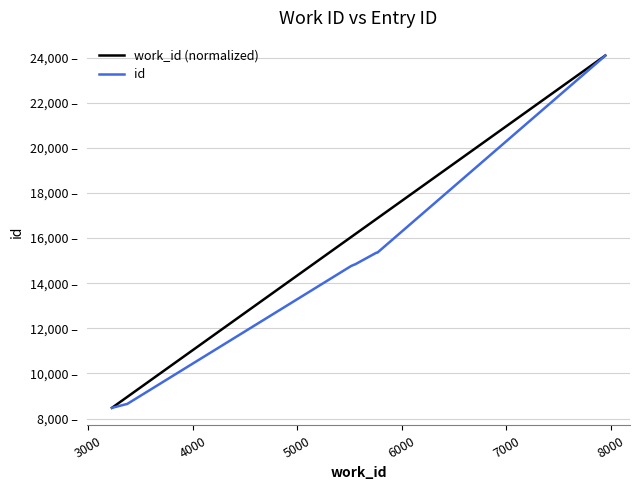

True or false: id and work_id (normalized) intersect in this chart.

False